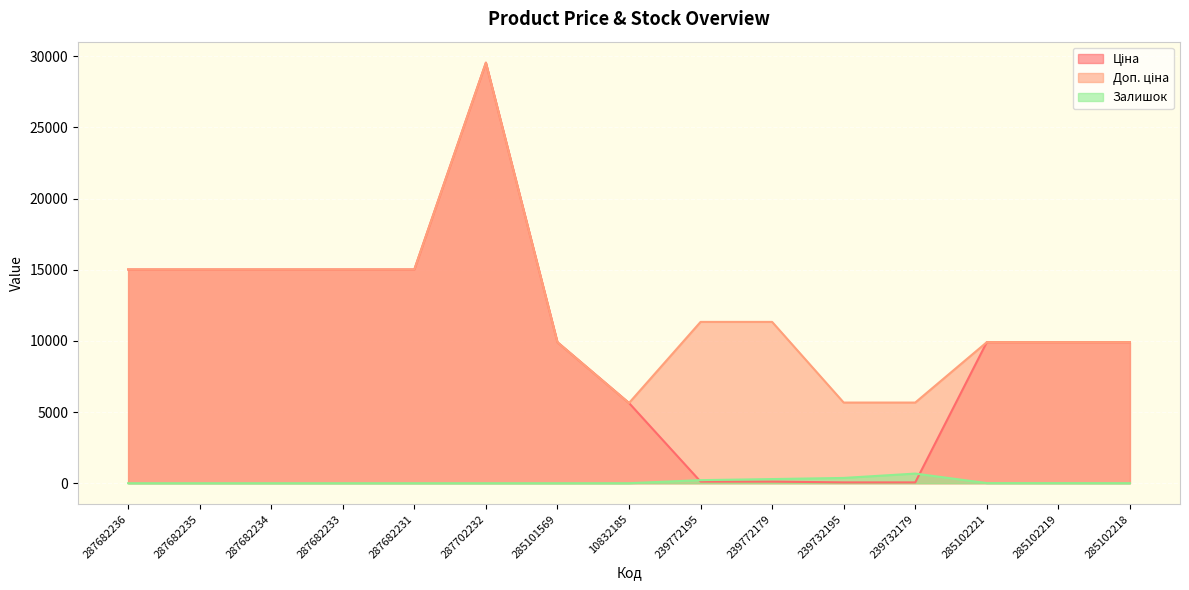

True or false: Ціна has more than 2 interior local peaks.

False